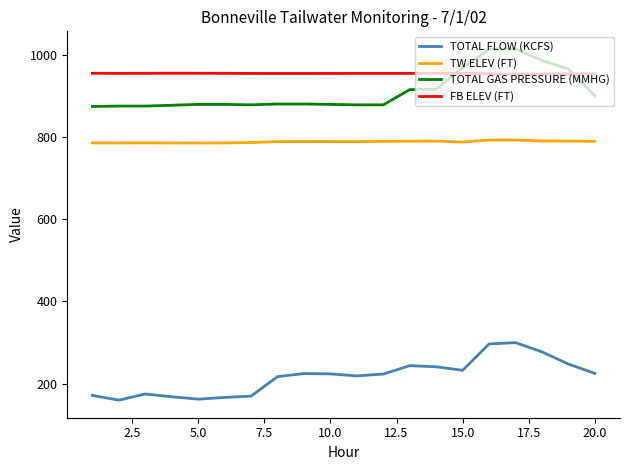

True or false: TOTAL GAS PRESSURE (MMHG) and TOTAL FLOW (KCFS) intersect in this chart.

False